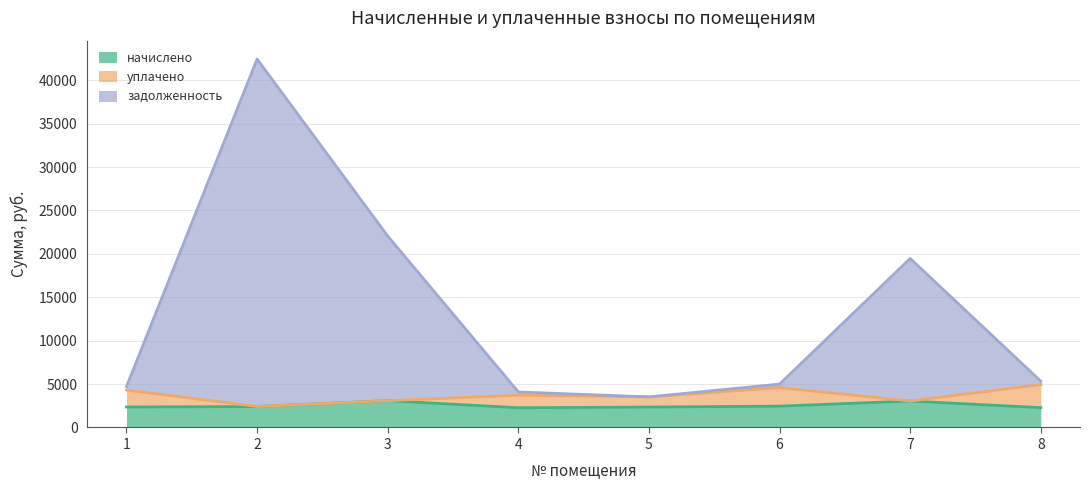

True or false: начислено and задолженность cross at least once.

False